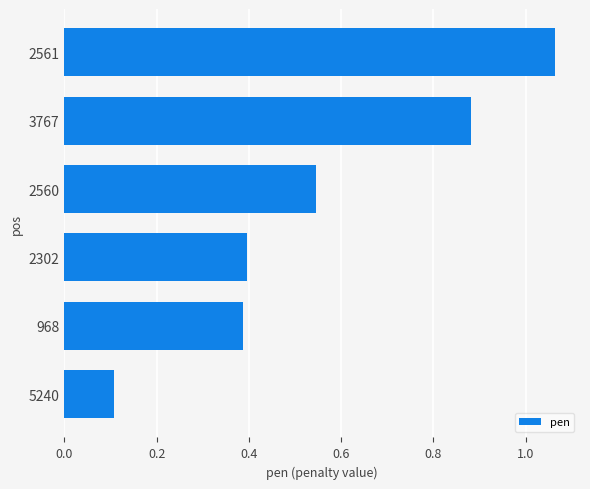

Which category has the lowest value across all series?

5240